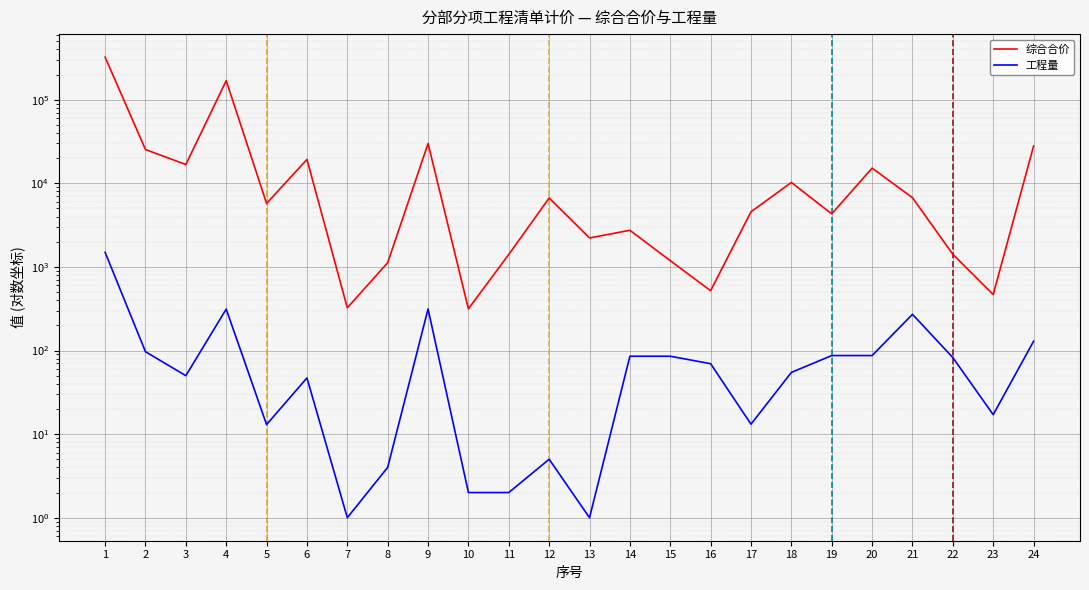

What is the spread (max minus min) of values at 23?

450.1